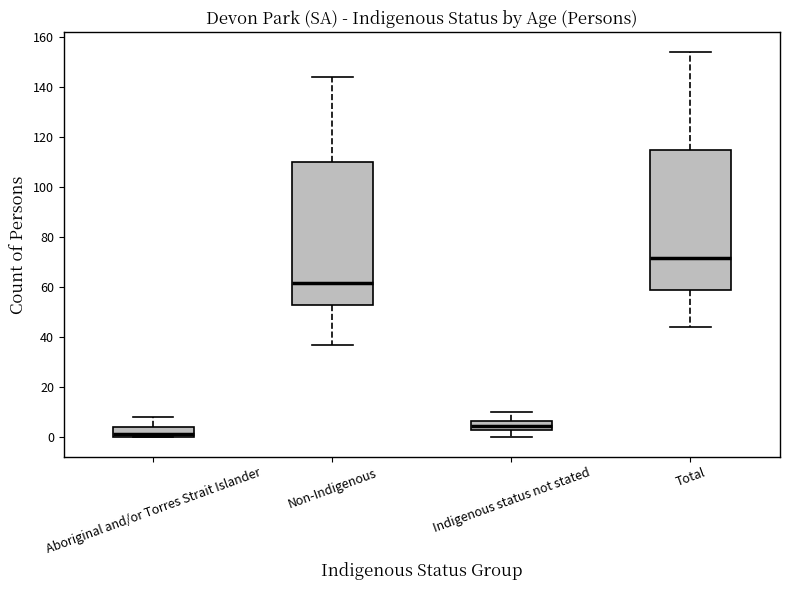

Which box's median line is the lowest?

Aboriginal and/or Torres Strait Islander